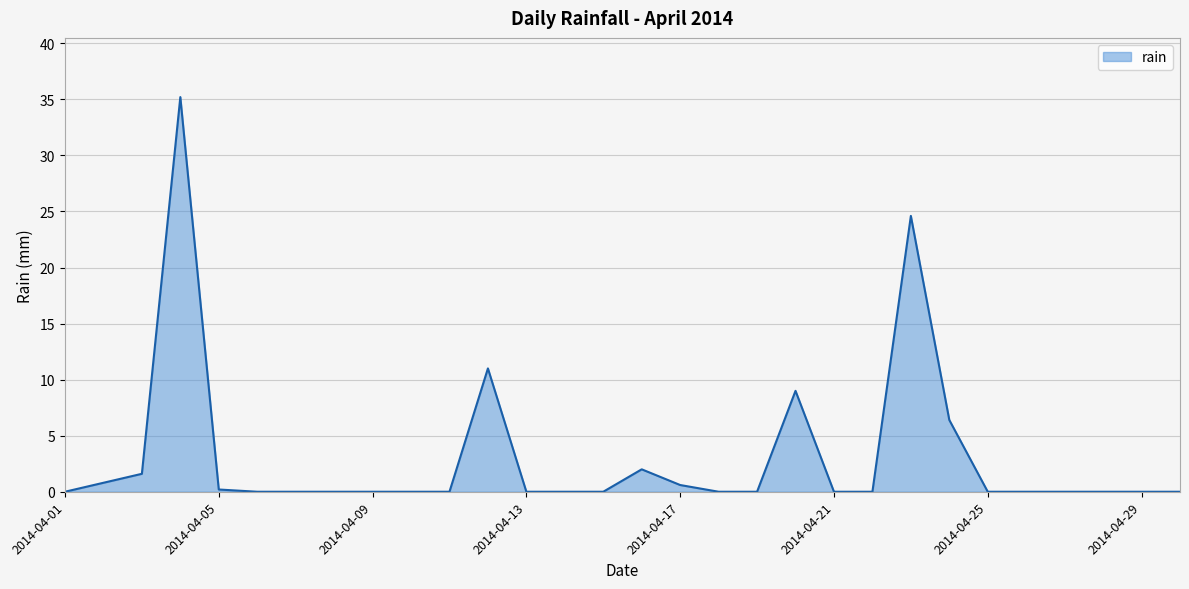

How many lines are shown in the chart?

1